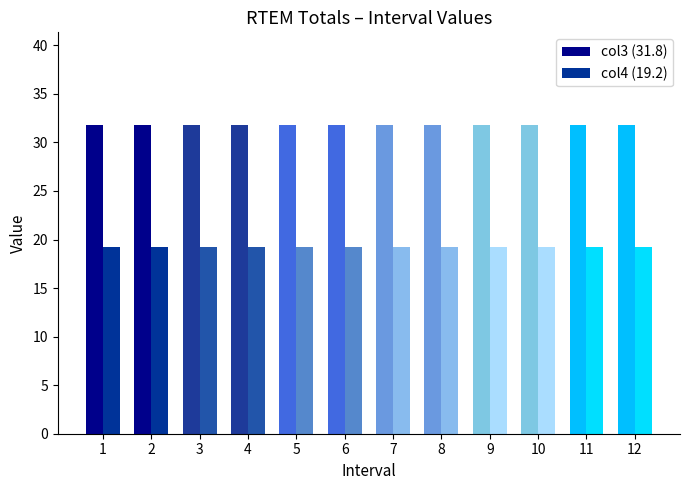

How many bars are there in each group?

2